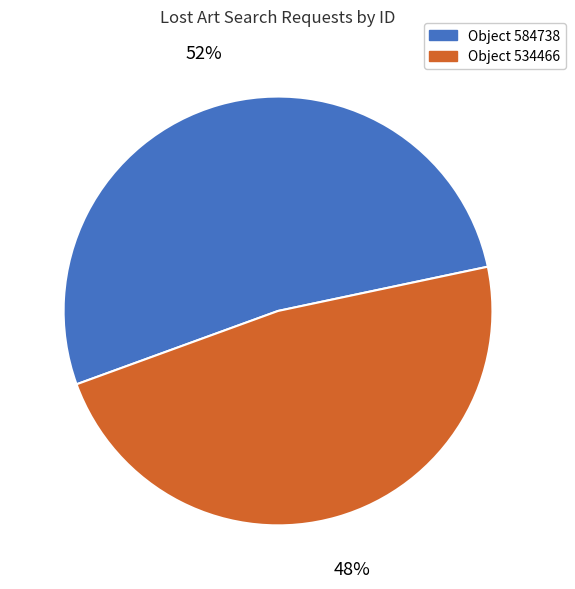

Count the number of slices in the pie.

2